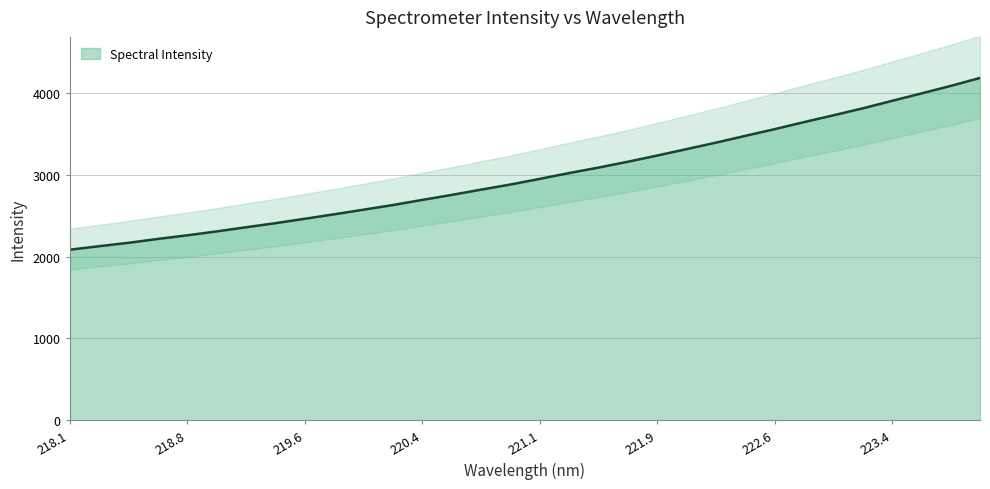

Reading right to left, what are all the values shown in this chart?

4182.7	4085.6	3993.3	3903.1	3811.2	3726.4	3643.0	3557.1	3475.2	3392.4	3313.4	3235.0	3159.0	3087.6	3020.7	2949.9	2880.6	2817.9	2753.7	2692.7	2630.1	2573.0	2516.7	2462.0	2408.1	2358.2	2307.5	2259.9	2215.7	2168.2	2126.6	2083.7